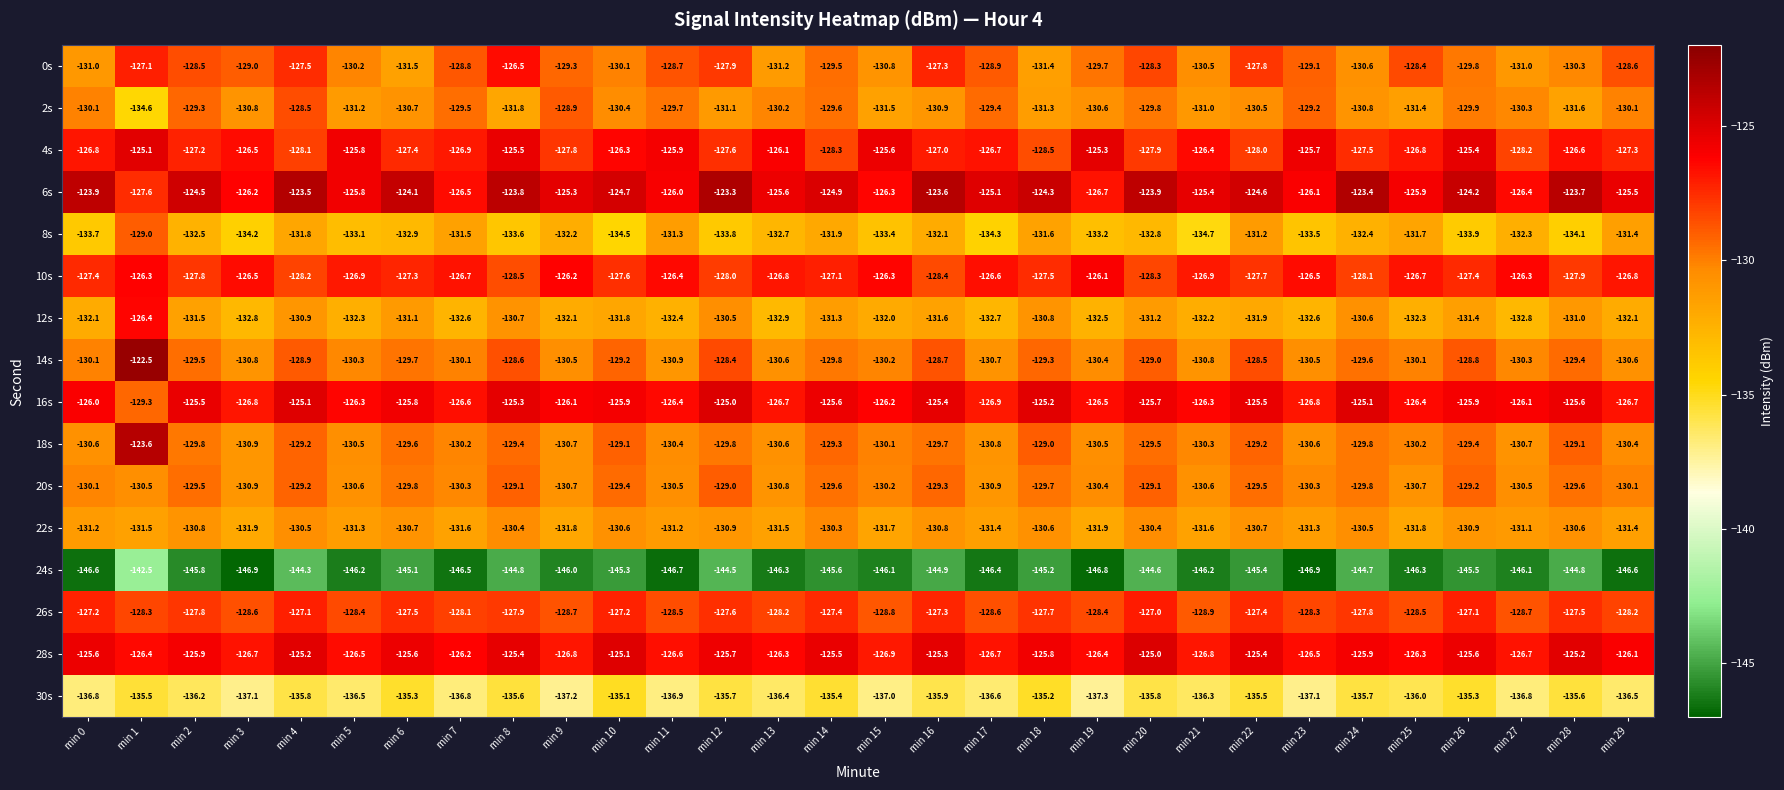

What is the difference between the maximum and minimum values in the 24s series?

4.4